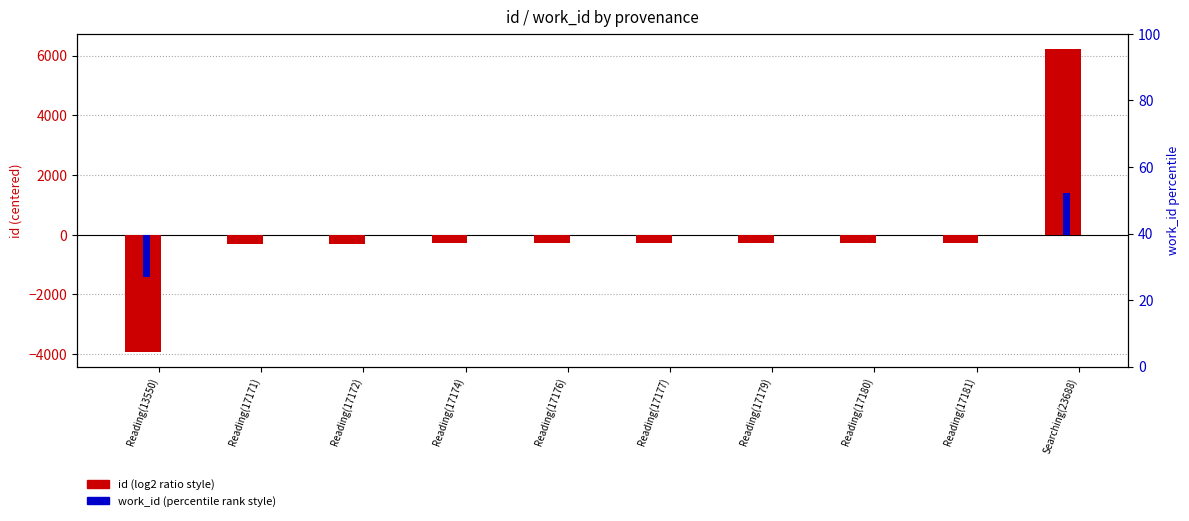

At which label does work_id first exceed 2?

Reading(17171)